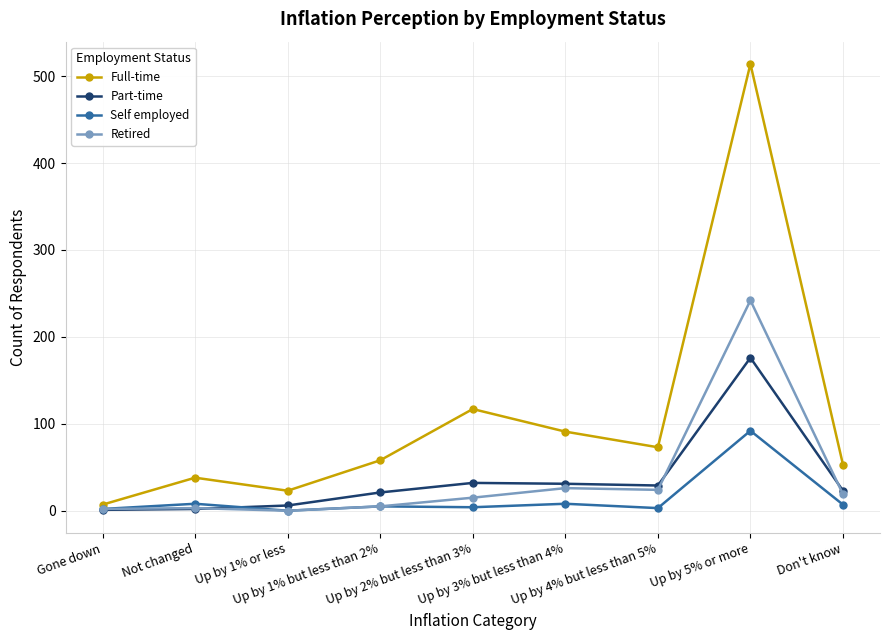

Does the chart have visible grid lines?

Yes